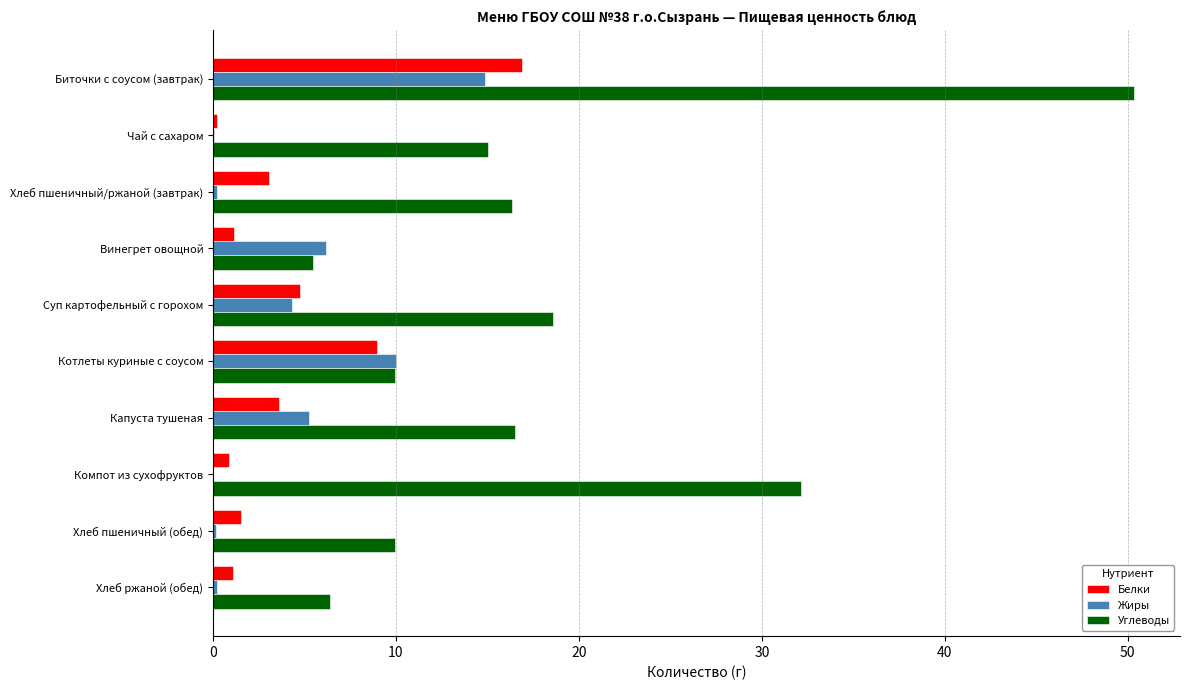

At which category is the sum across all series the highest?

Биточки с соусом (завтрак)